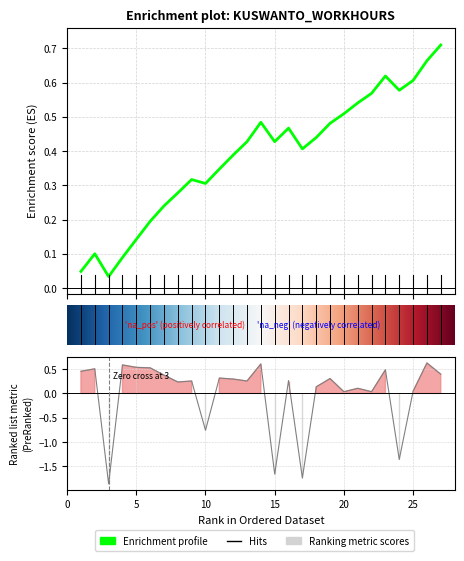

Rank the categories by value from lowest to highest.

3, 17, 15, 24, 10, 20, 22, 25, 21, 18, 8, 9, 13, 16, 12, 19, 11, 7, 27, 1, 23, 2, 6, 5, 4, 14, 26